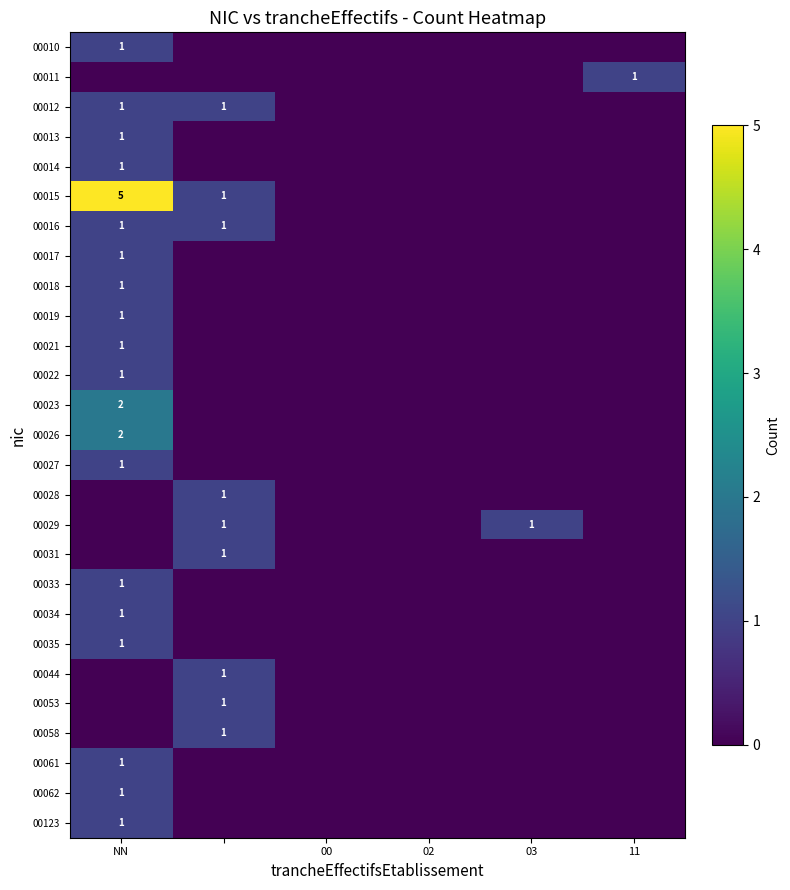

True or false: 00012 has a value of 1 at NN.

True